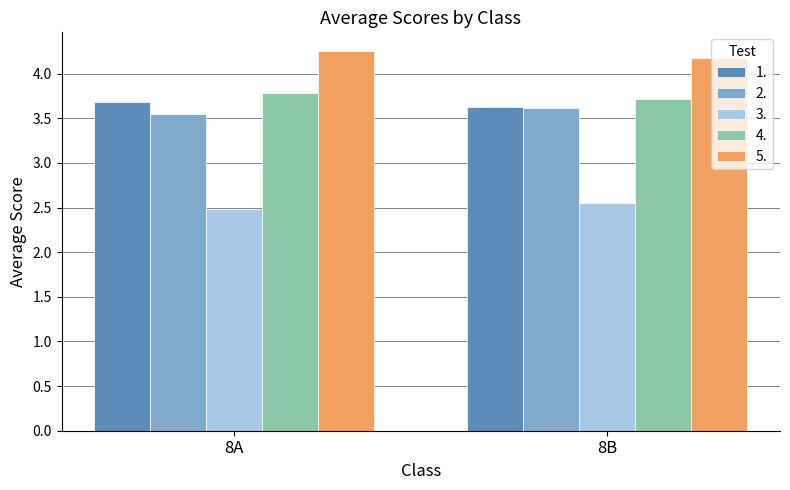

What is the difference between the highest and lowest values at 8B?

1.6